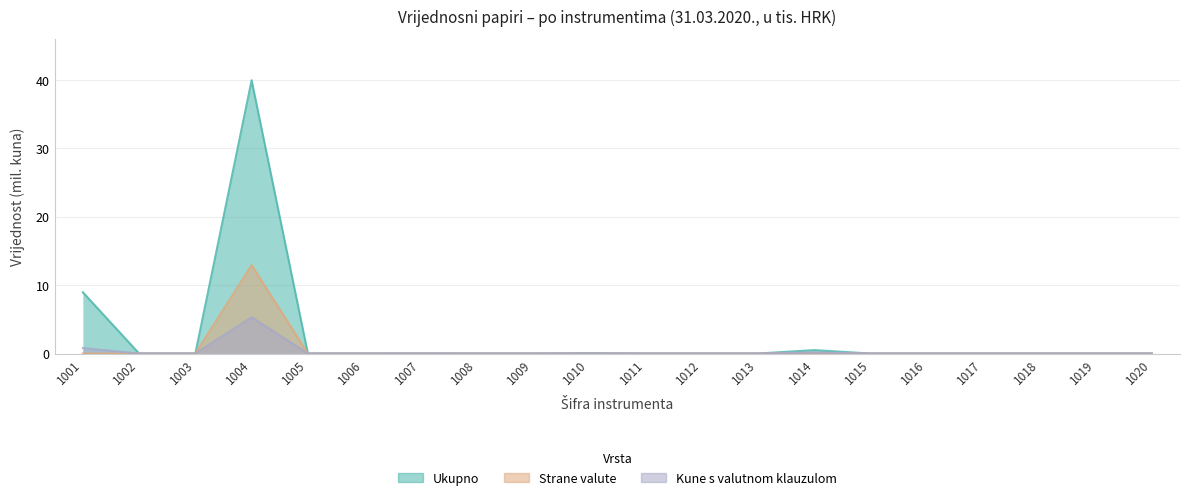

Is the value of Strane valute at 1002 greater than the value of Kune s valutnom klauzulom at 1019?

No